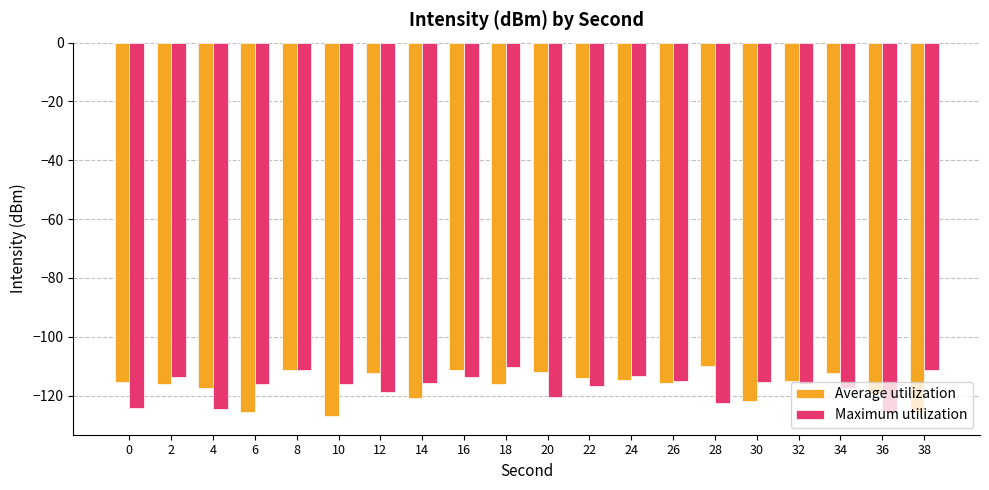

At which category does the chart reach its minimum across all series?

10